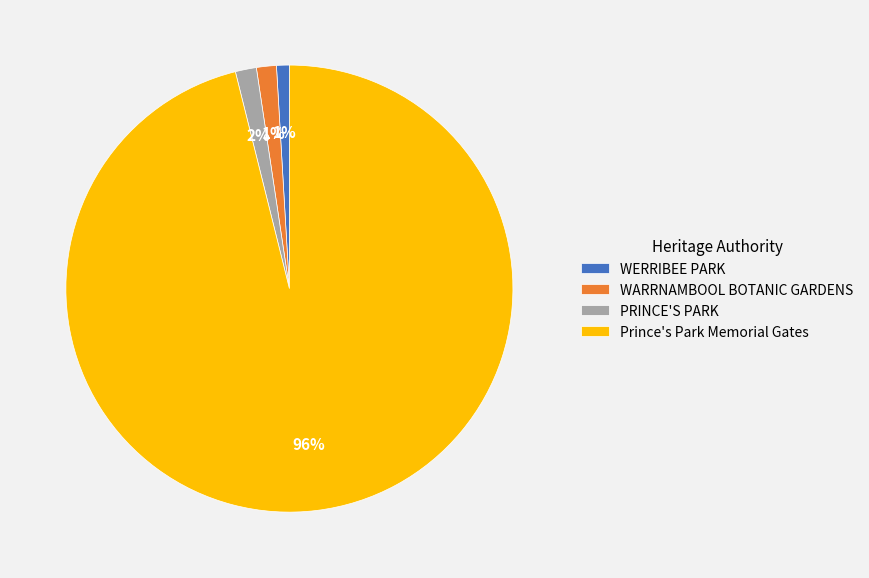

Combined, do WARRNAMBOOL BOTANIC GARDENS and PRINCE'S PARK account for over 50%?

No